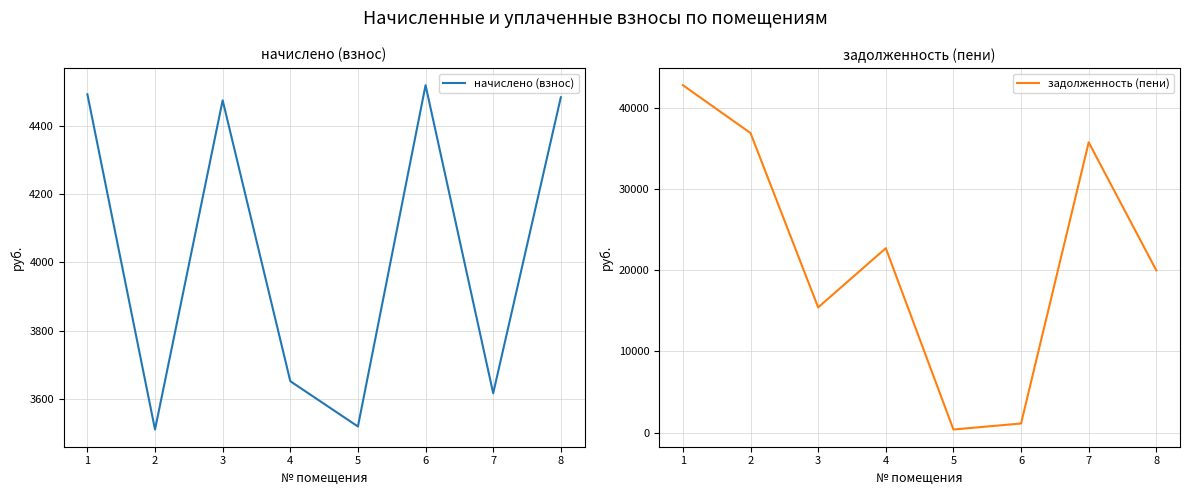

True or false: начислено (взнос) and задолженность (пени) intersect in this chart.

True